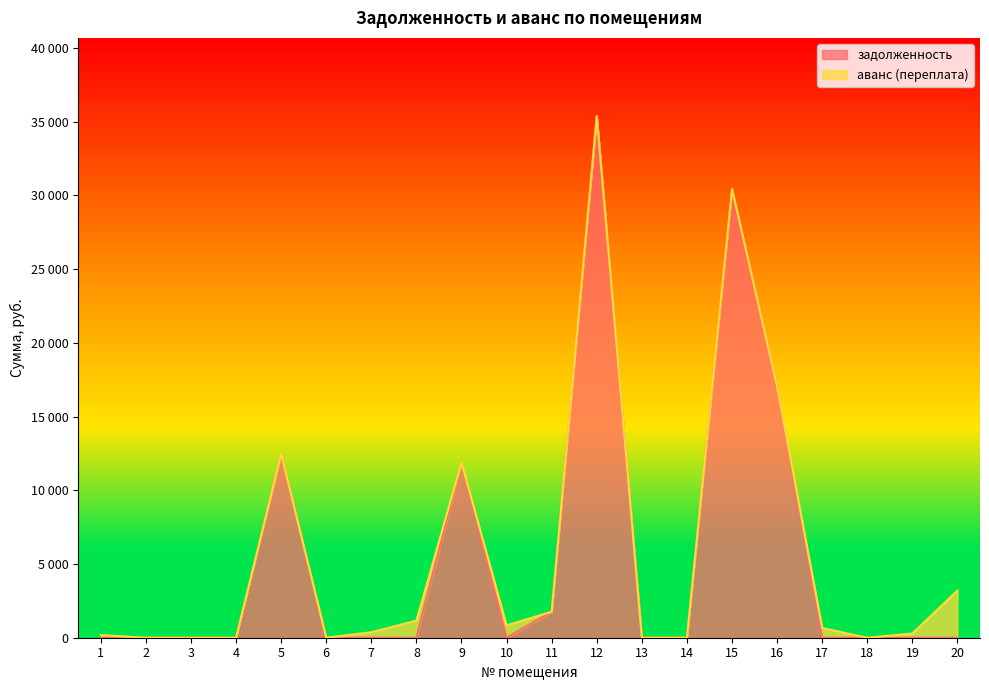

List the labels in order of value, largest first.

12, 15, 16, 5, 9, 11, 1, 2, 3, 4, 6, 7, 8, 10, 13, 14, 17, 18, 19, 20